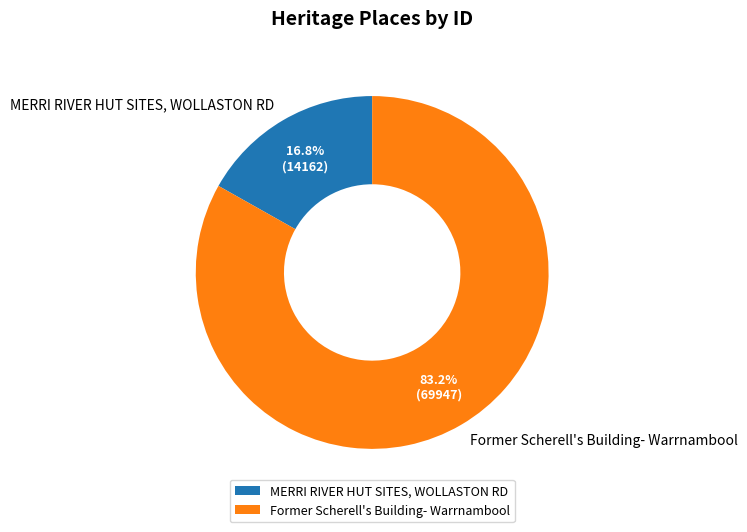

What portion of the pie excludes MERRI RIVER HUT SITES, WOLLASTON RD?

83.2%